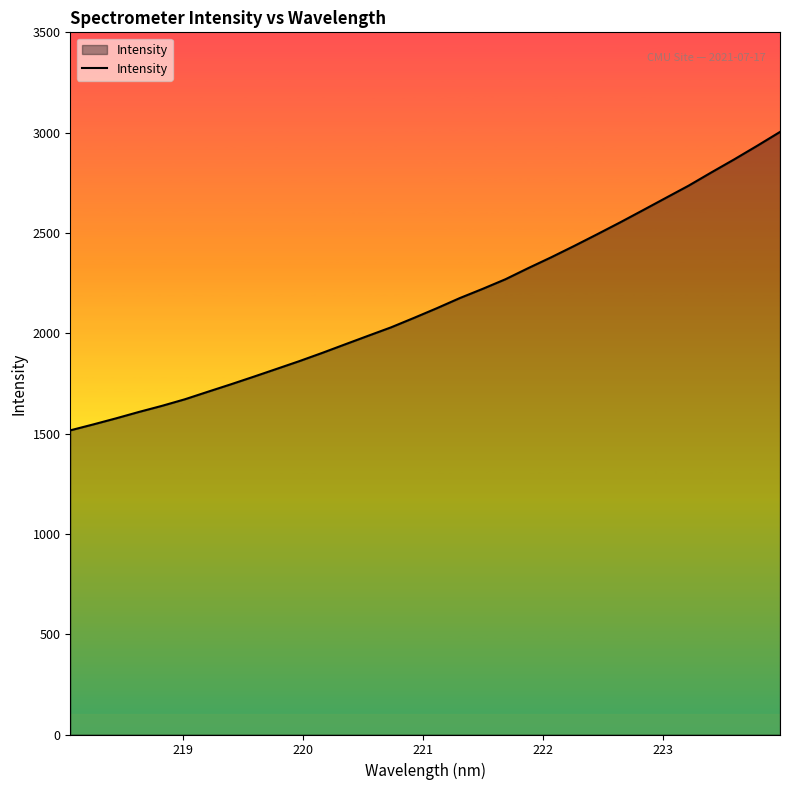

What is the maximum value shown in the chart?

3003.6